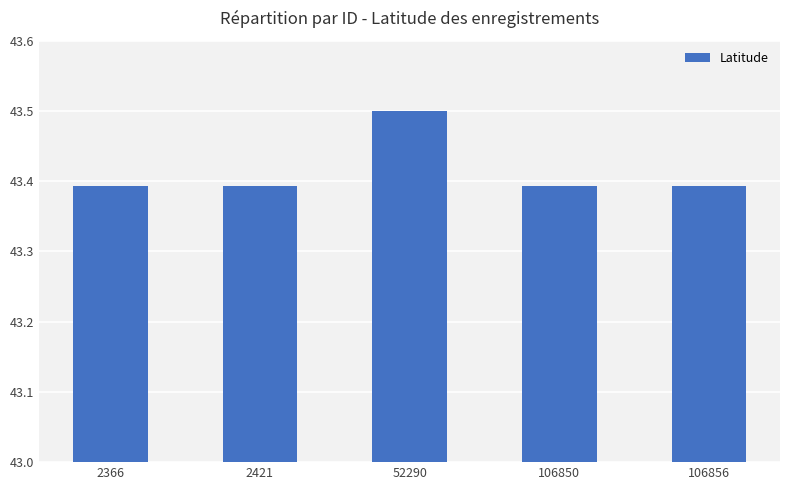

What is the greatest value displayed?

43.5